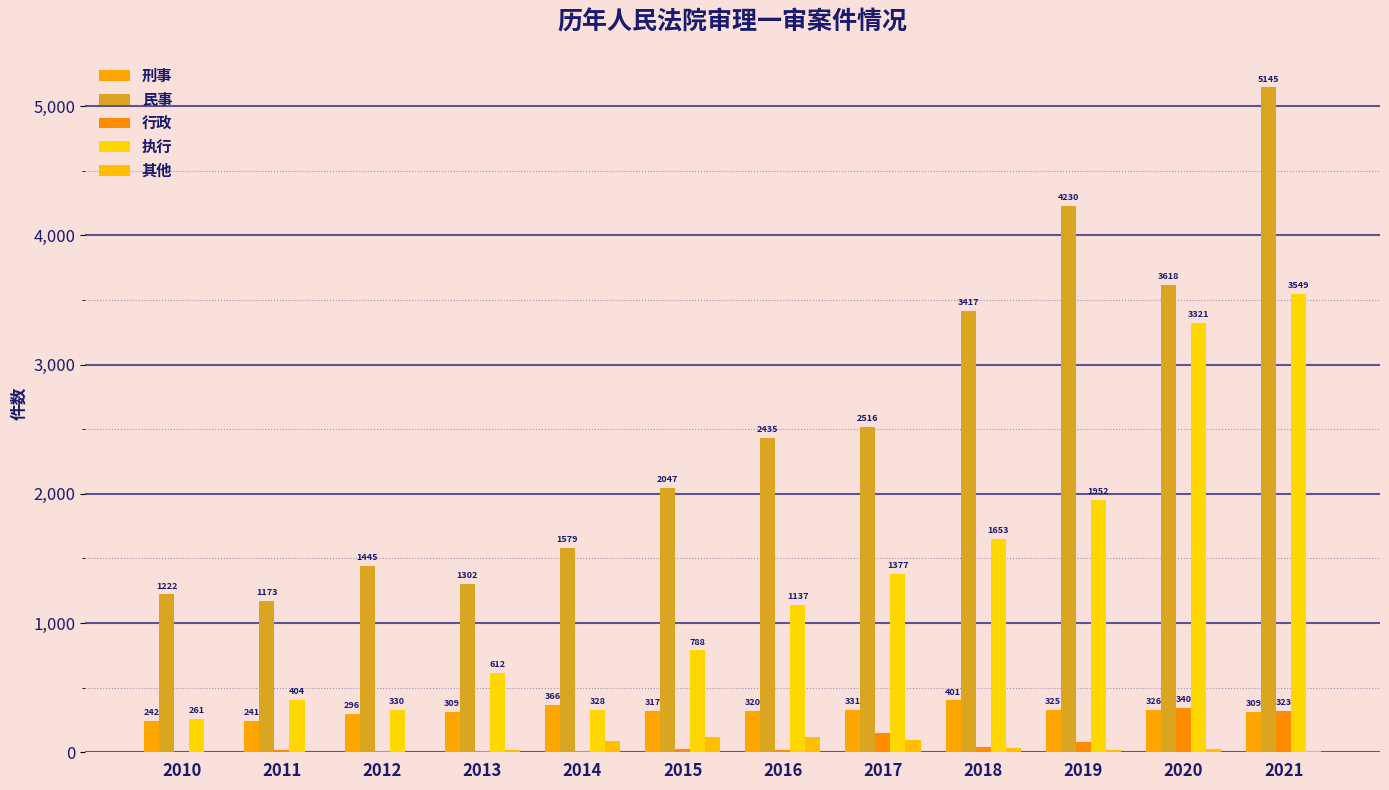

Reading left to right, list all the values displayed in this chart.

刑事: 242	241	296	309	366	317	320	331	401	325	326	309
民事: 1222	1173	1445	1302	1579	2047	2435	2516	3417	4230	3618	5145
行政: 6	20	13	9	10	25	18	149	43	82	340	323
执行: 261	404	330	612	328	788	1137	1377	1653	1952	3321	3549
其他: 5	3	5	17	90	117	117	93	31	17	26	11